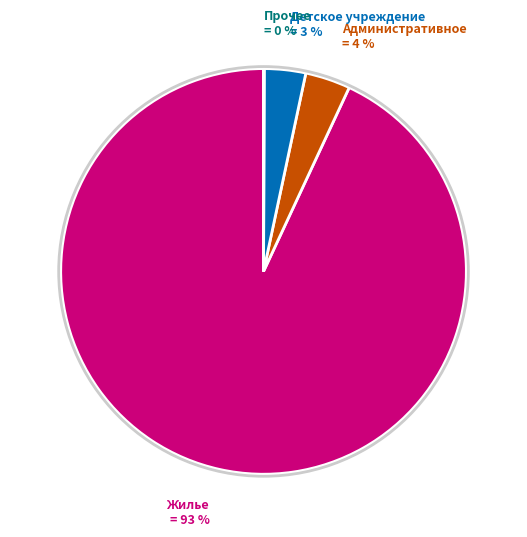

Does any single category account for the majority?

Yes